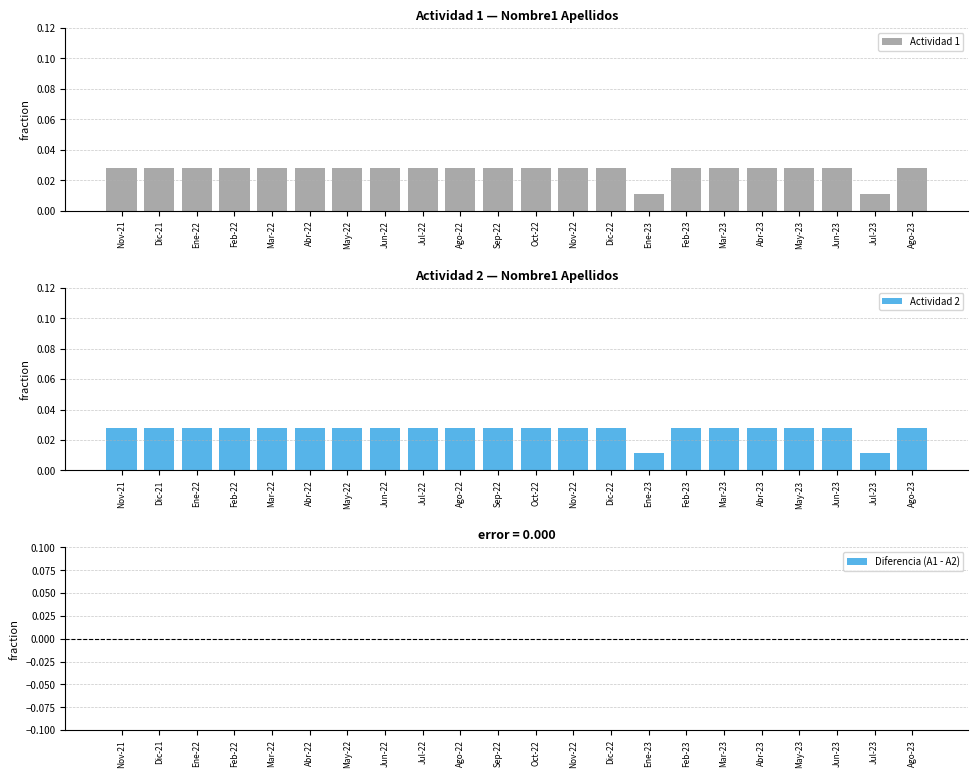

What is the label of the 20th bar from the right?

Ene-22